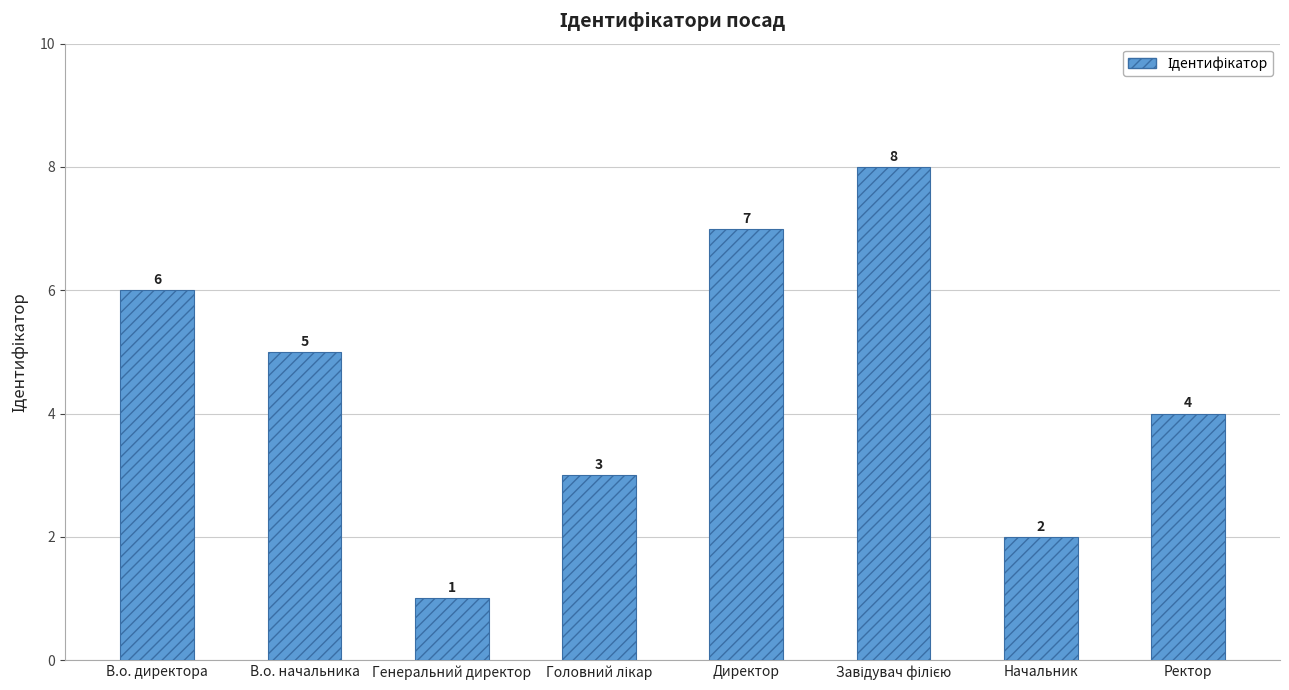

How many bars are there in total?

8